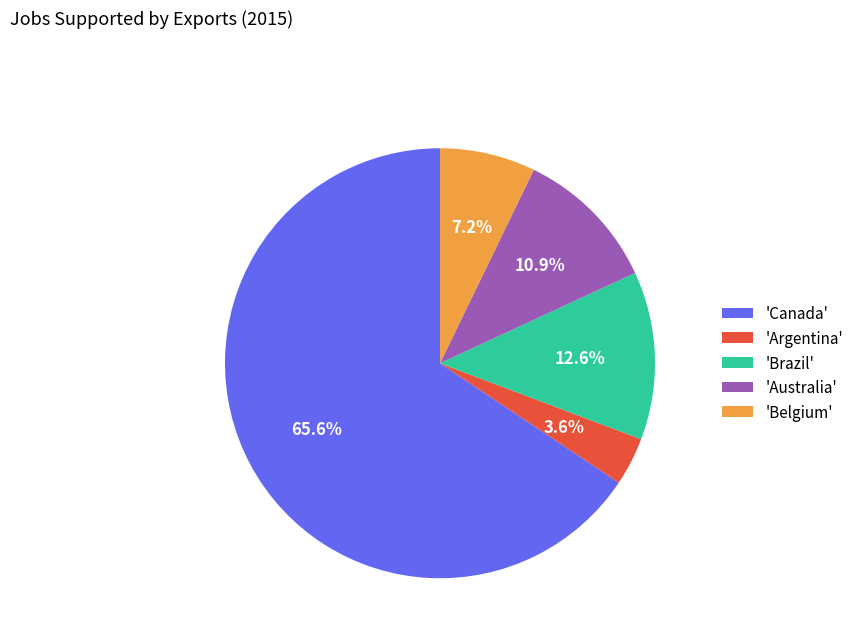

What is the ratio of the value at 'Brazil' to the value at 'Belgium'?

1.8